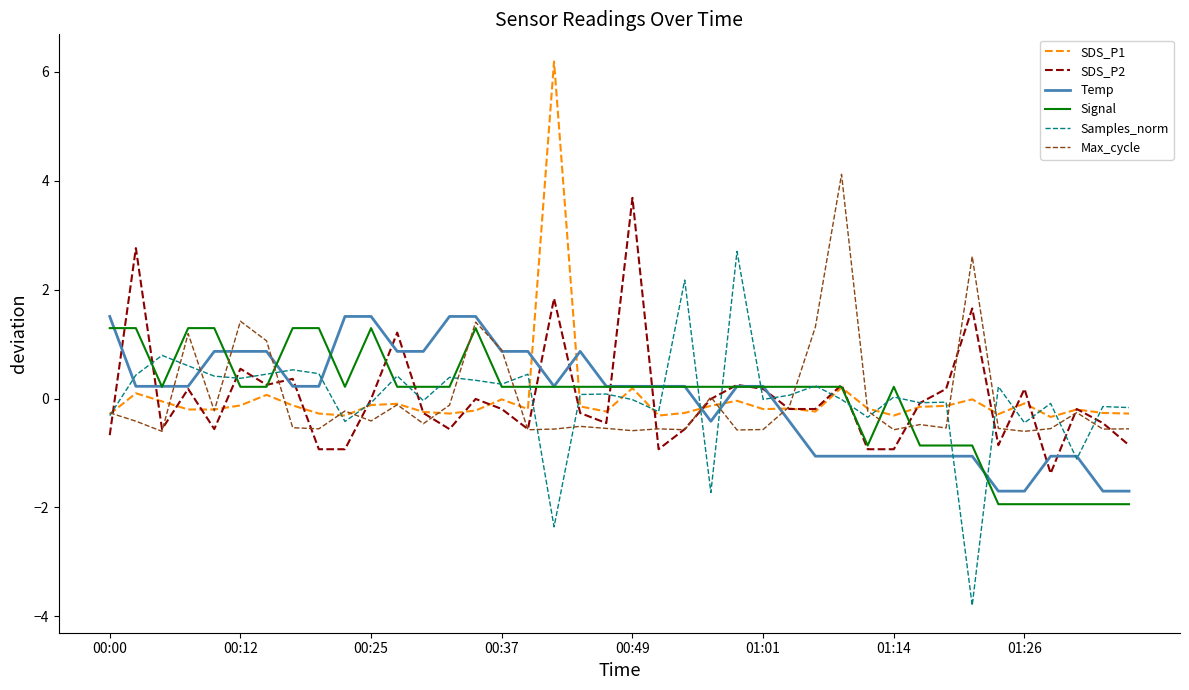

What is the maximum value shown in the chart?

6.2